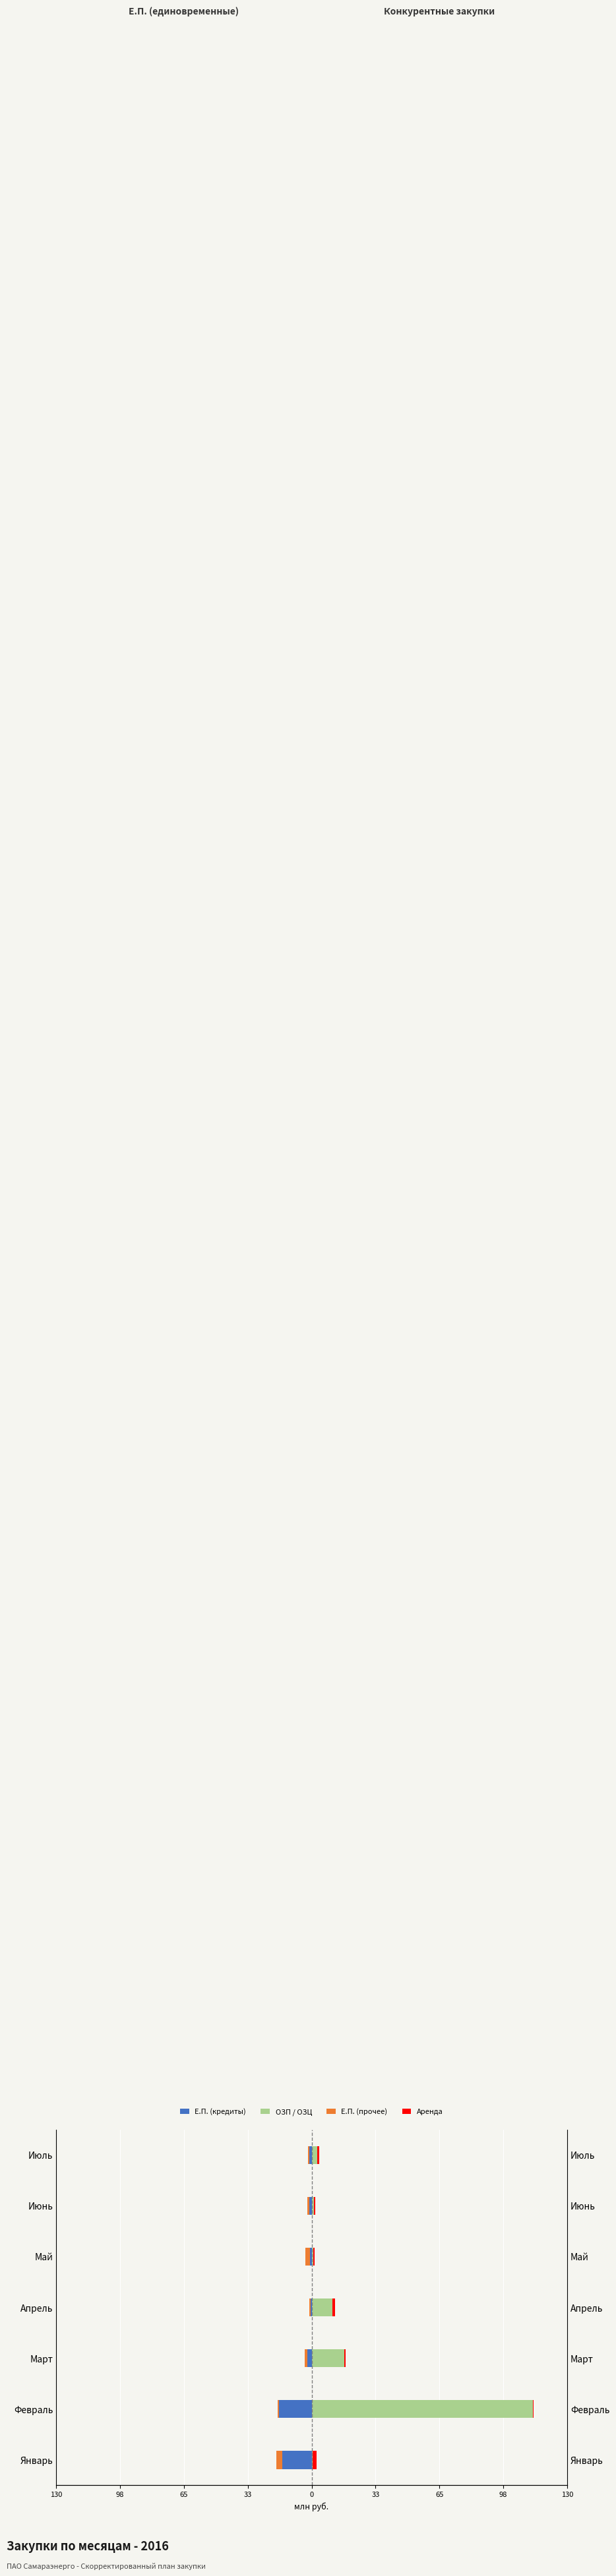

Rank the series by their maximum value, from highest to lowest.

ОЗП / ОЗЦ, Аренда, Е.П. (кредиты), Е.П. (прочее)